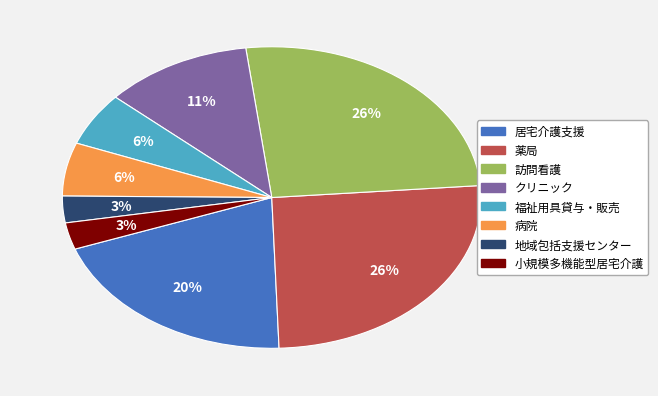

To the nearest percent, what is the difference between the largest and smallest slice percentages?

23%